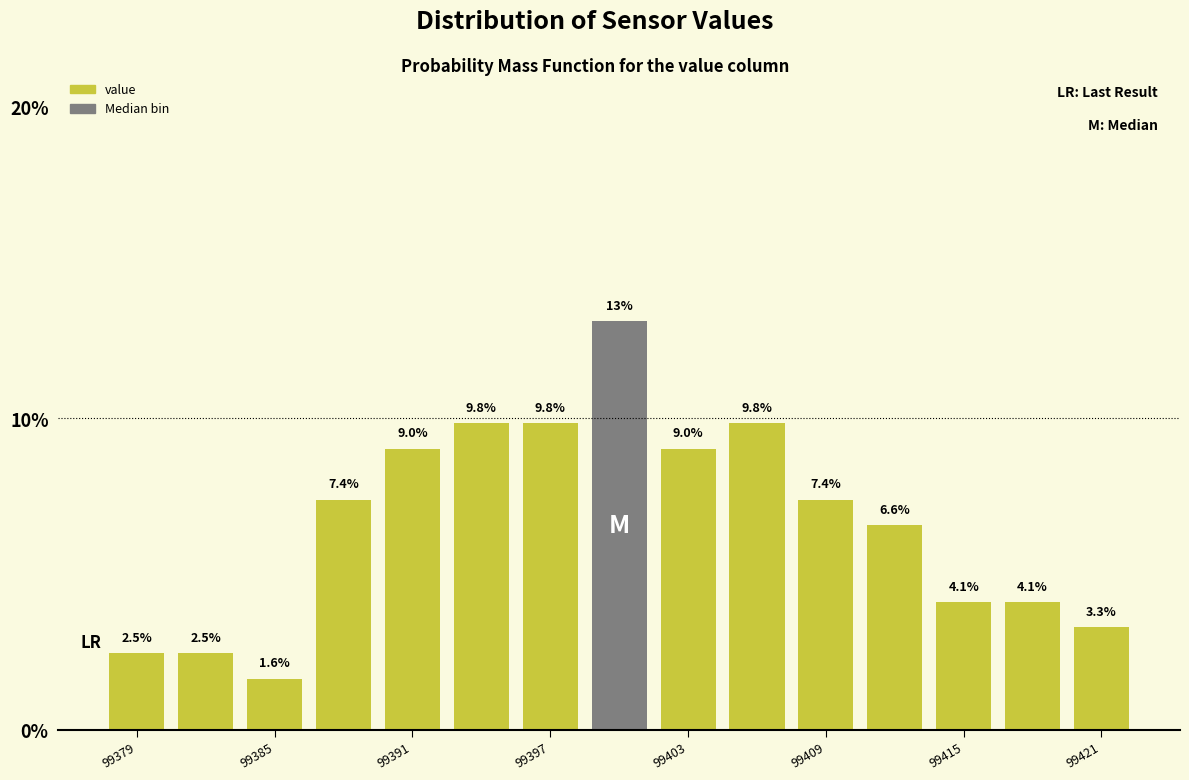

Read against the x-axis, roughly where is the centre of the tallest bar?

99400